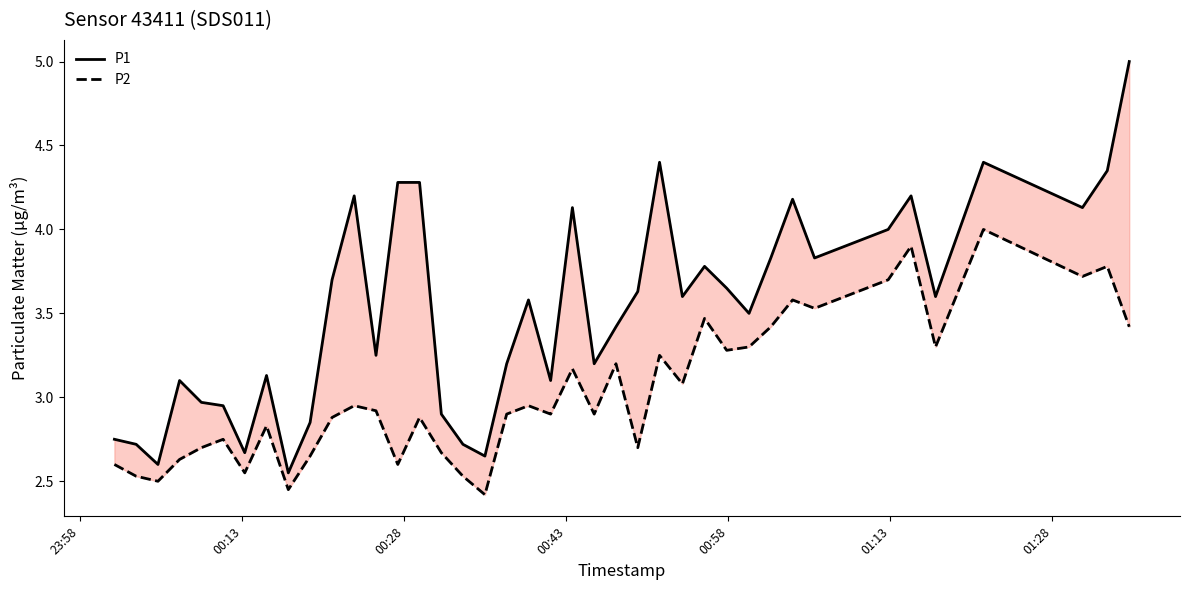

Which series has the largest range (max minus min)?

P1